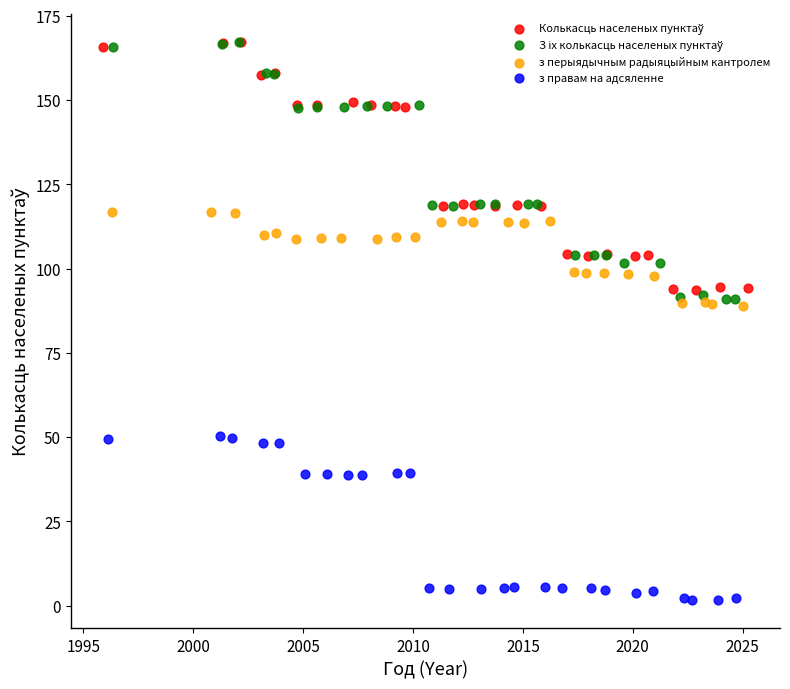

Which series reaches the minimum Y coordinate?

з правам на адсяленне